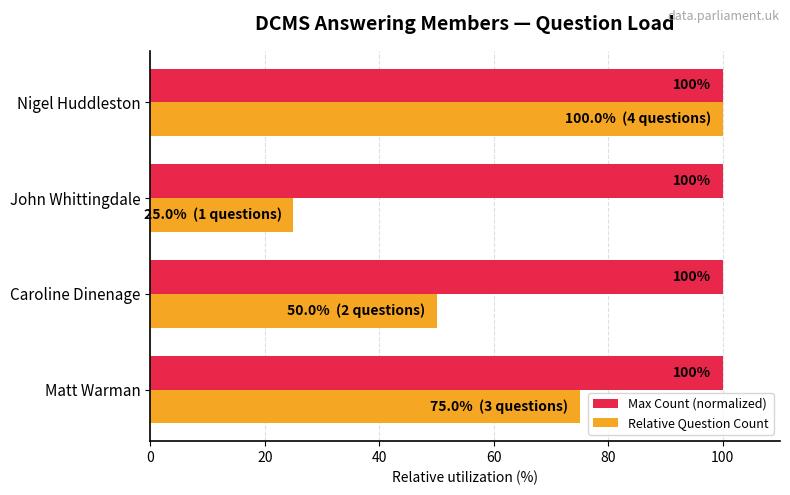

Which series has the largest range (max minus min)?

Relative Question Count